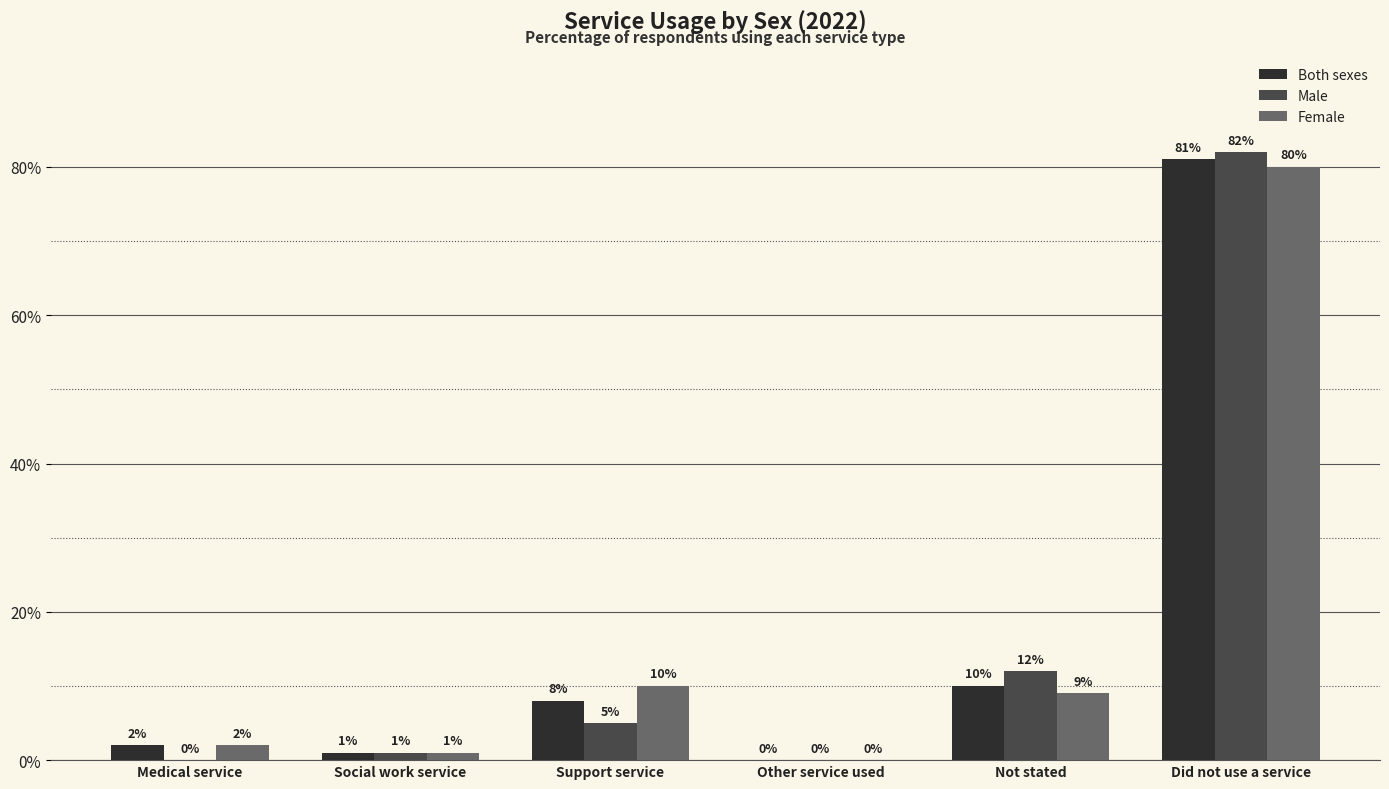

At which category is the sum across all series the highest?

Did not use a service